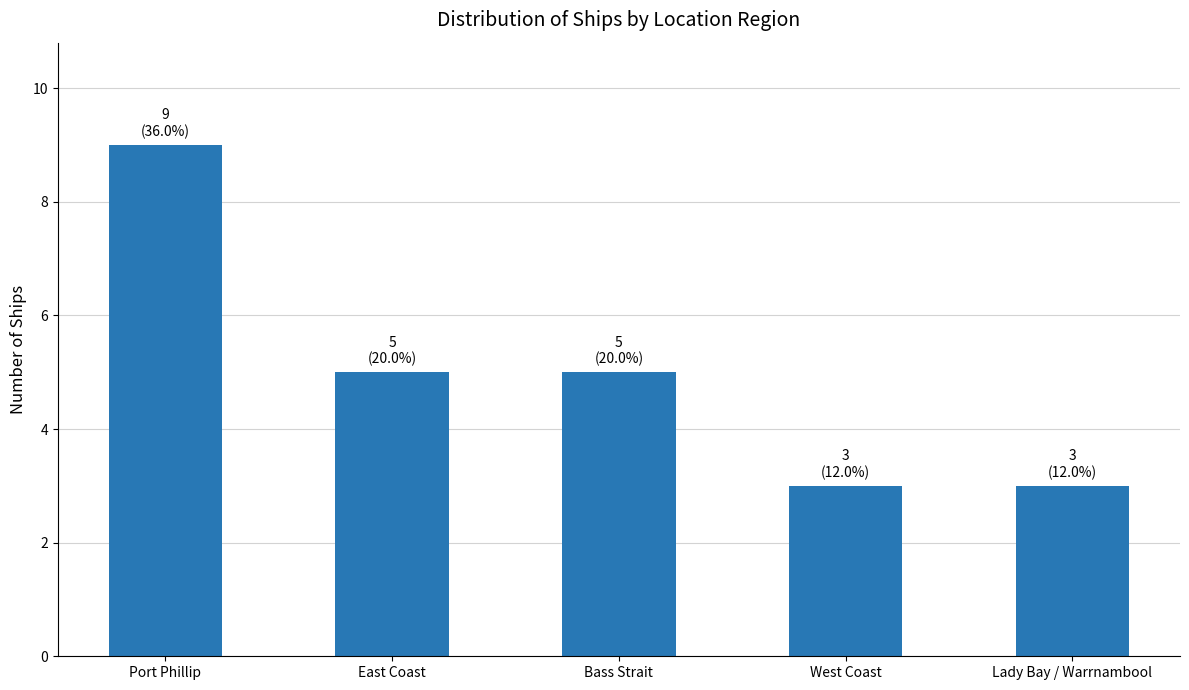

Reading left to right, transcribe all the data shown in this chart.

Port Phillip=9	East Coast=5	Bass Strait=5	West Coast=3	Lady Bay / Warrnambool=3